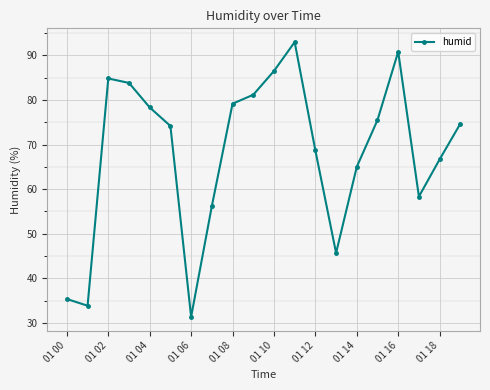

Count the number of categories in the chart.

20